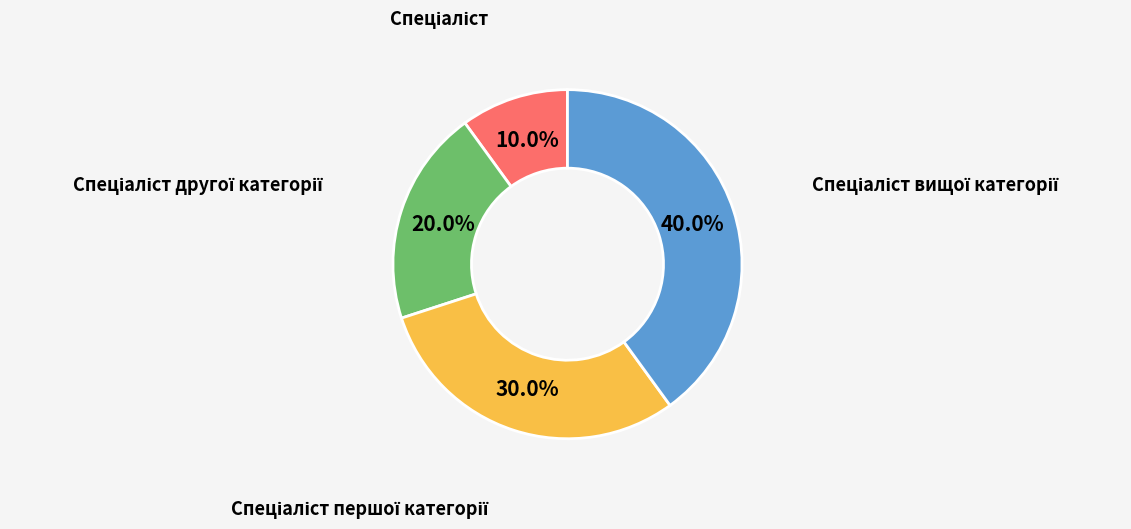

Is there any slice that represents more than half of the pie?

No